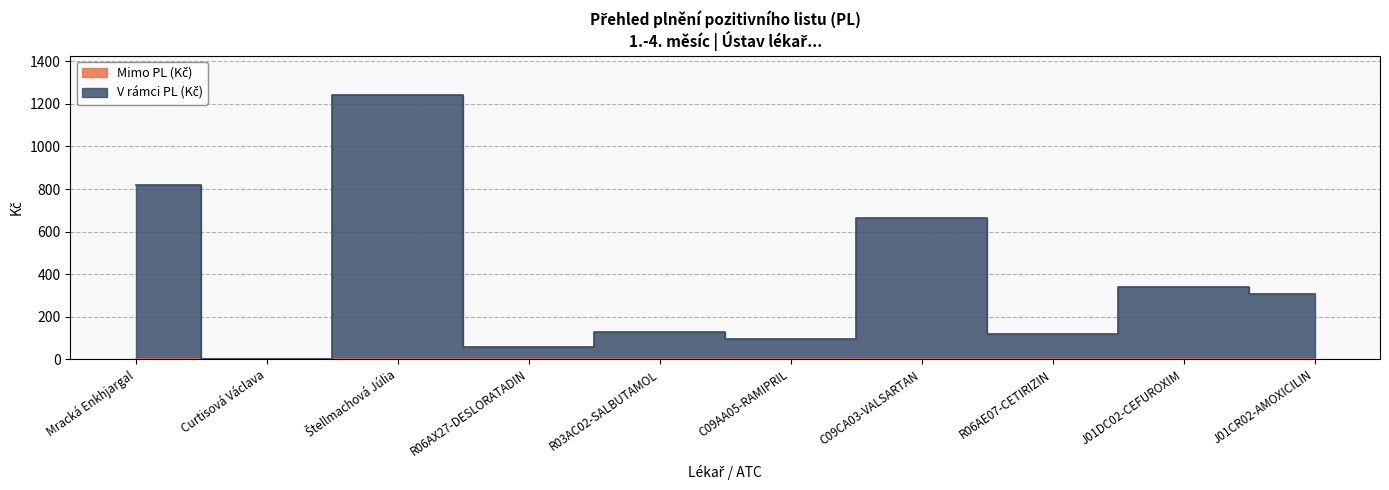

Is it true that the value at J01CR02-AMOXICILIN is 480.8?

False